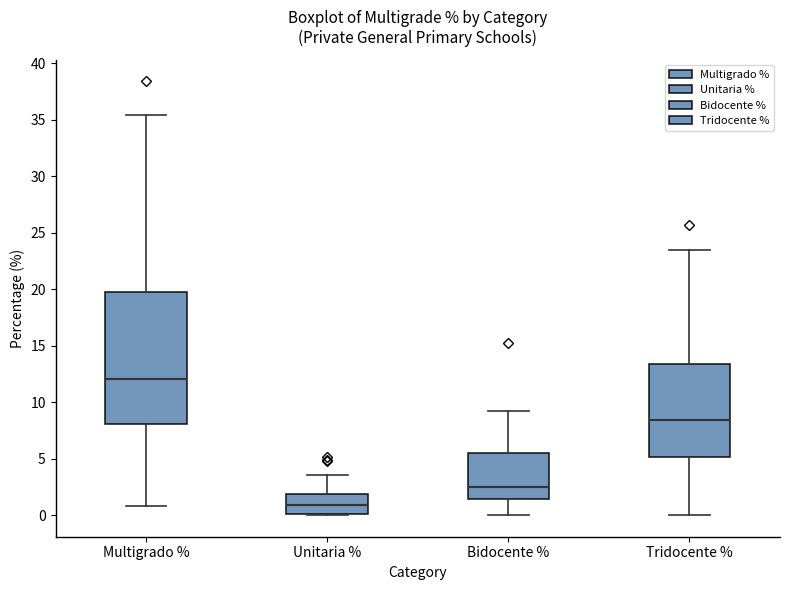

Which box has the lowest median line?

Unitaria %